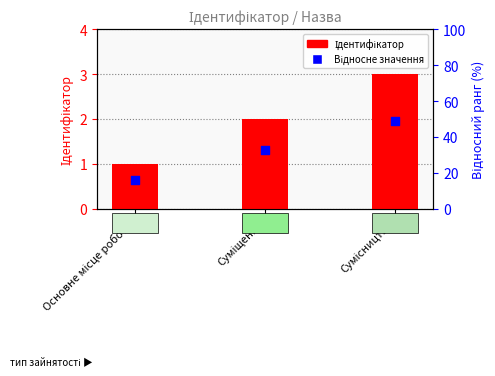

Which series reaches the minimum Y coordinate?

Відносне значення